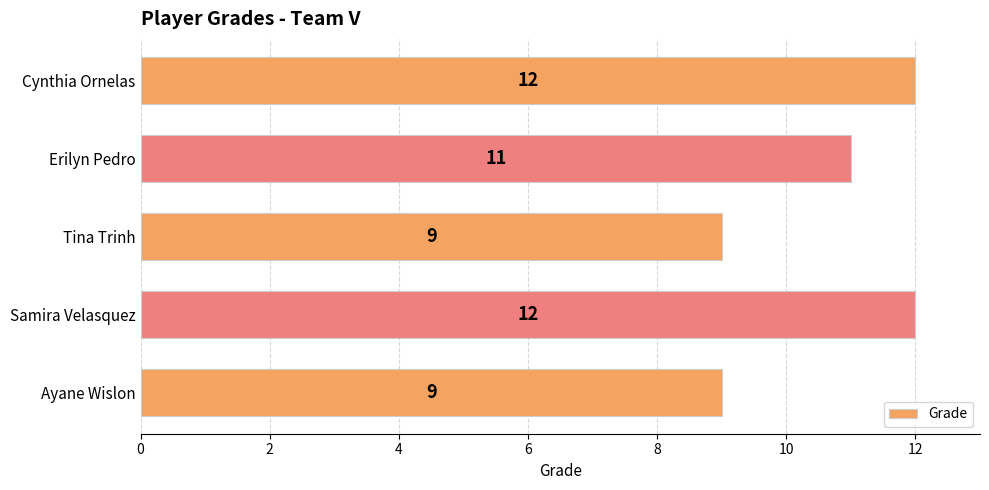

What value does the data have at Cynthia Ornelas?

12